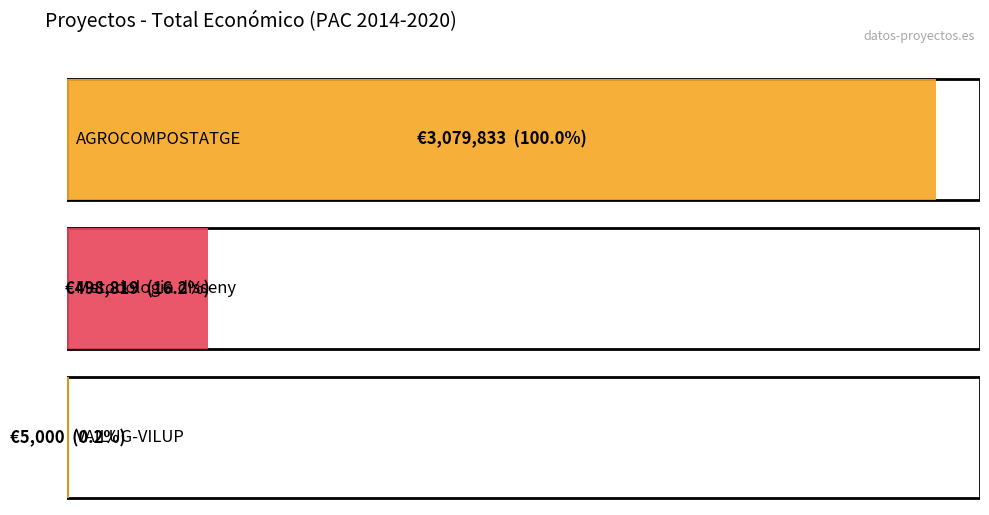

How many values are between 5000 and 3079833?

3